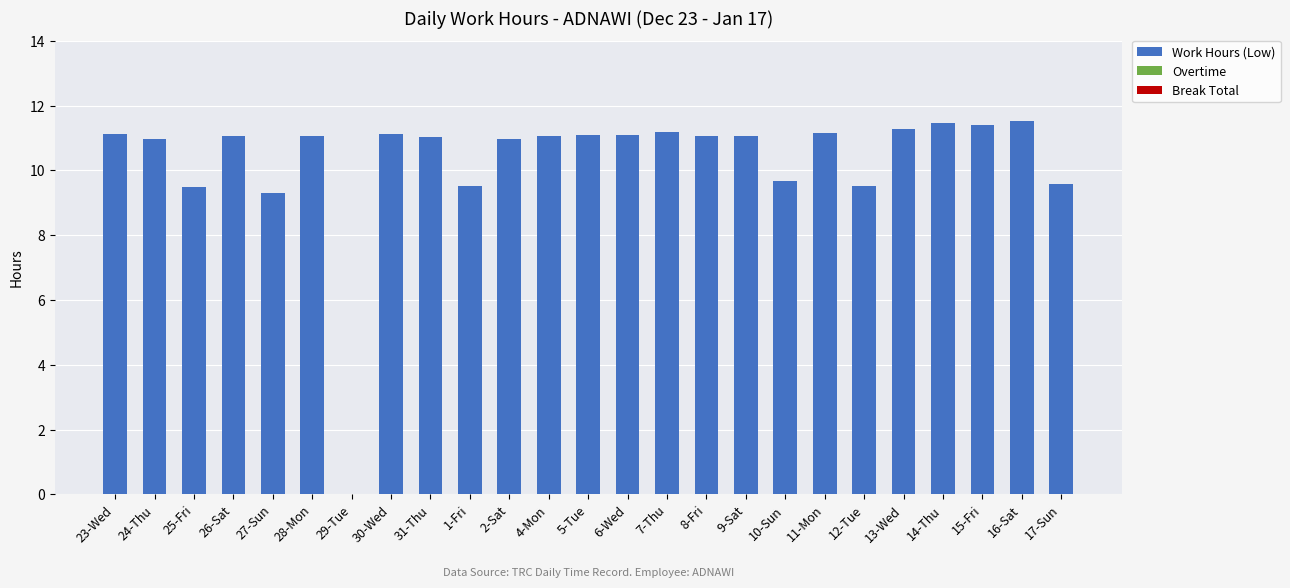

What is the sum of the values at 30-Wed and 15-Fri?

22.5